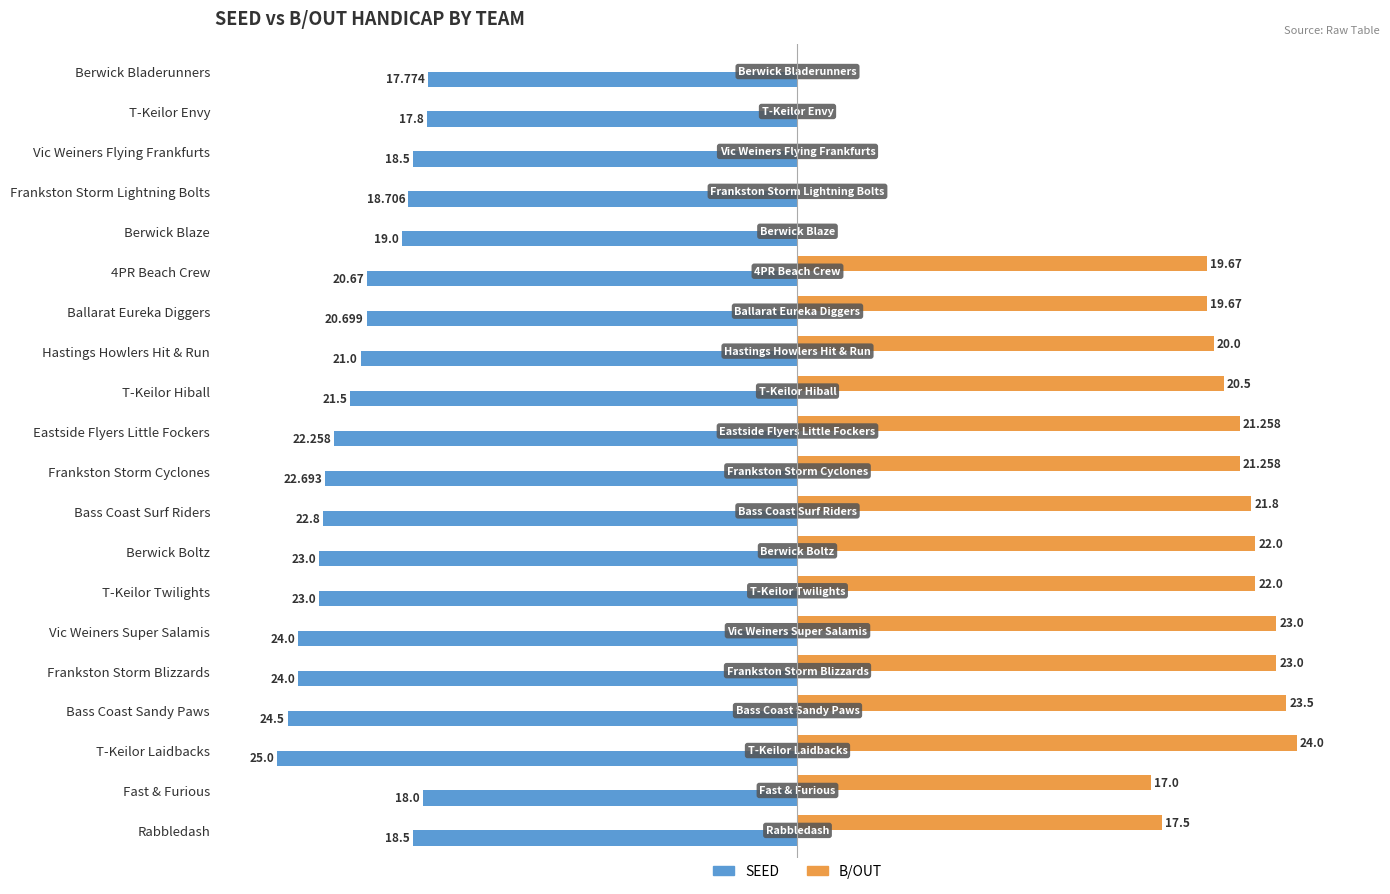

At which label is B/OUT closest to 12?

Fast & Furious